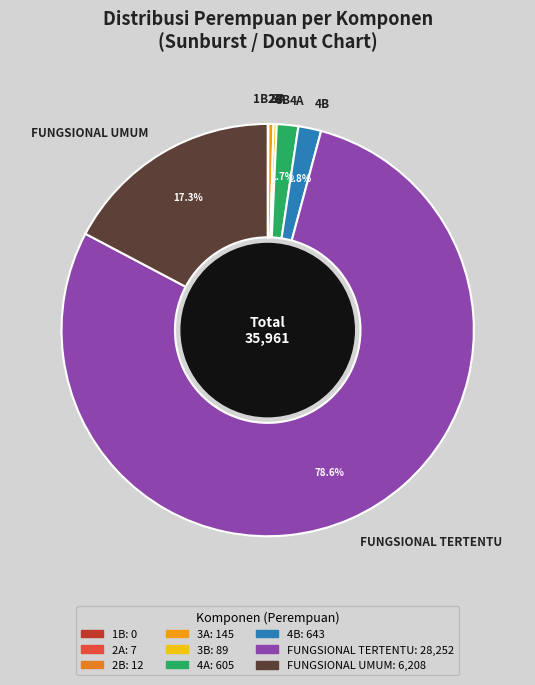

Is there a majority slice in this chart?

Yes